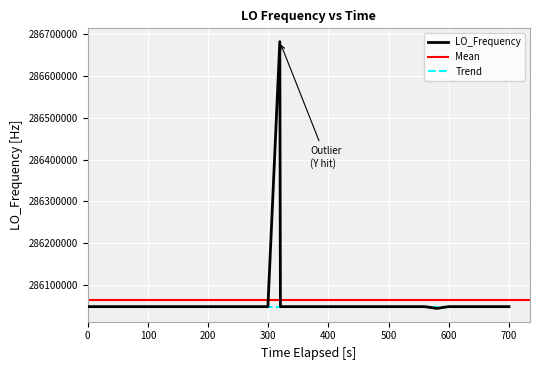

What is the minimum value for Trend?

286046998.9